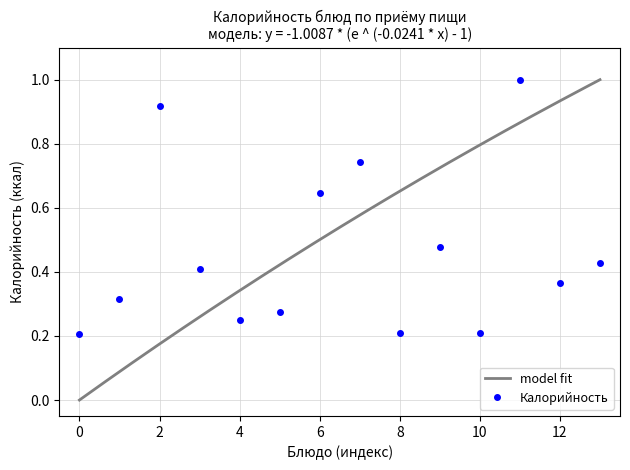

What is the value of the 4th point from the left?

0.4